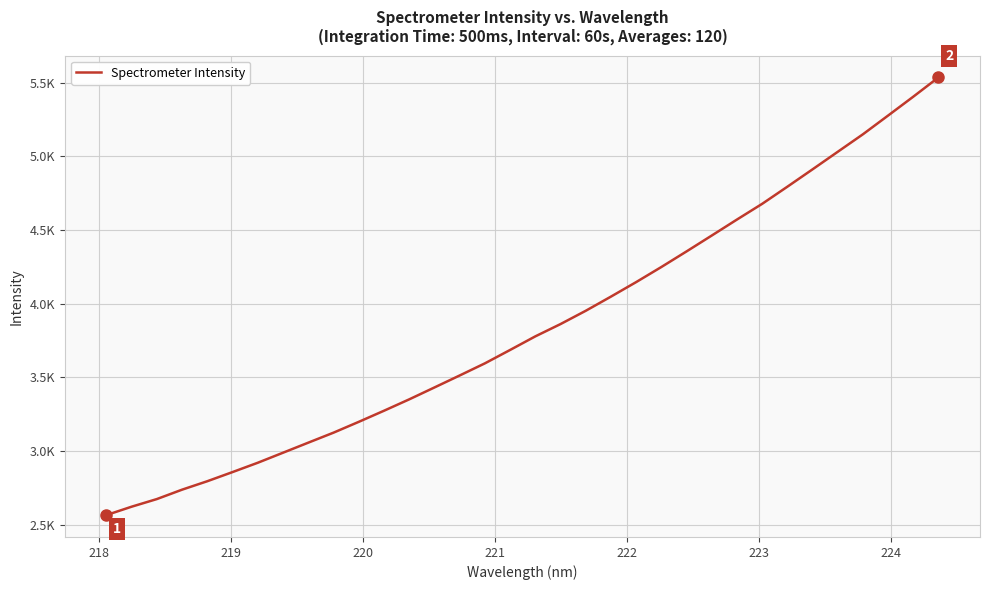

Does the chart have visible grid lines?

Yes